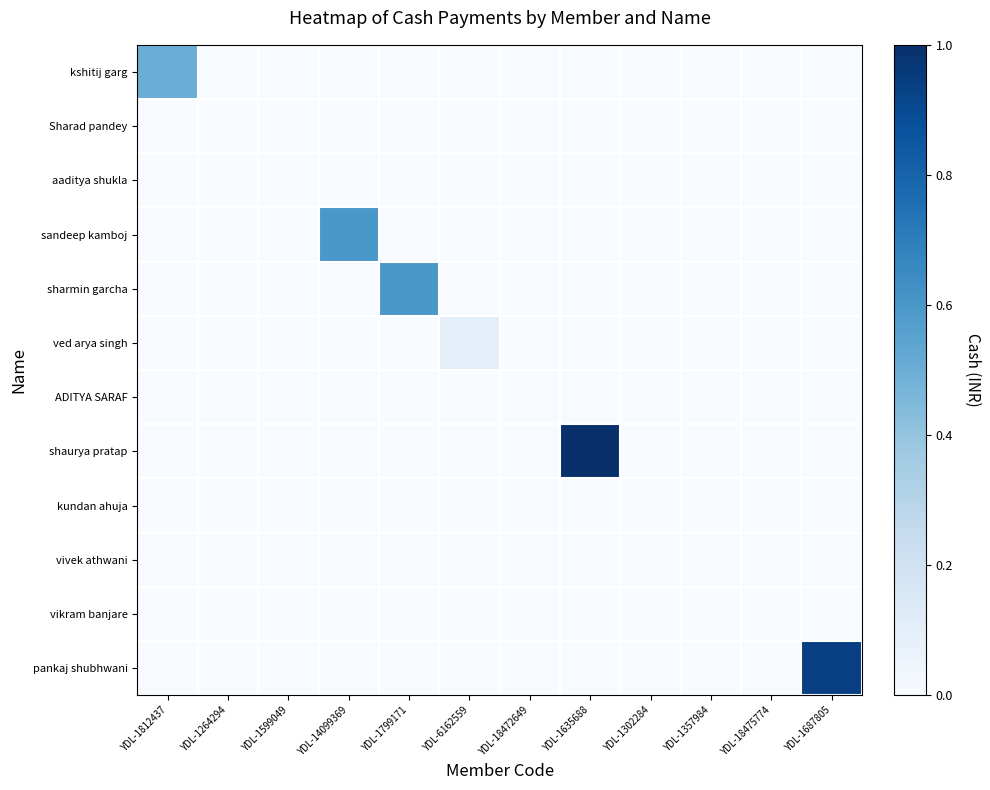

Which series has the largest range (max minus min)?

shaurya pratap